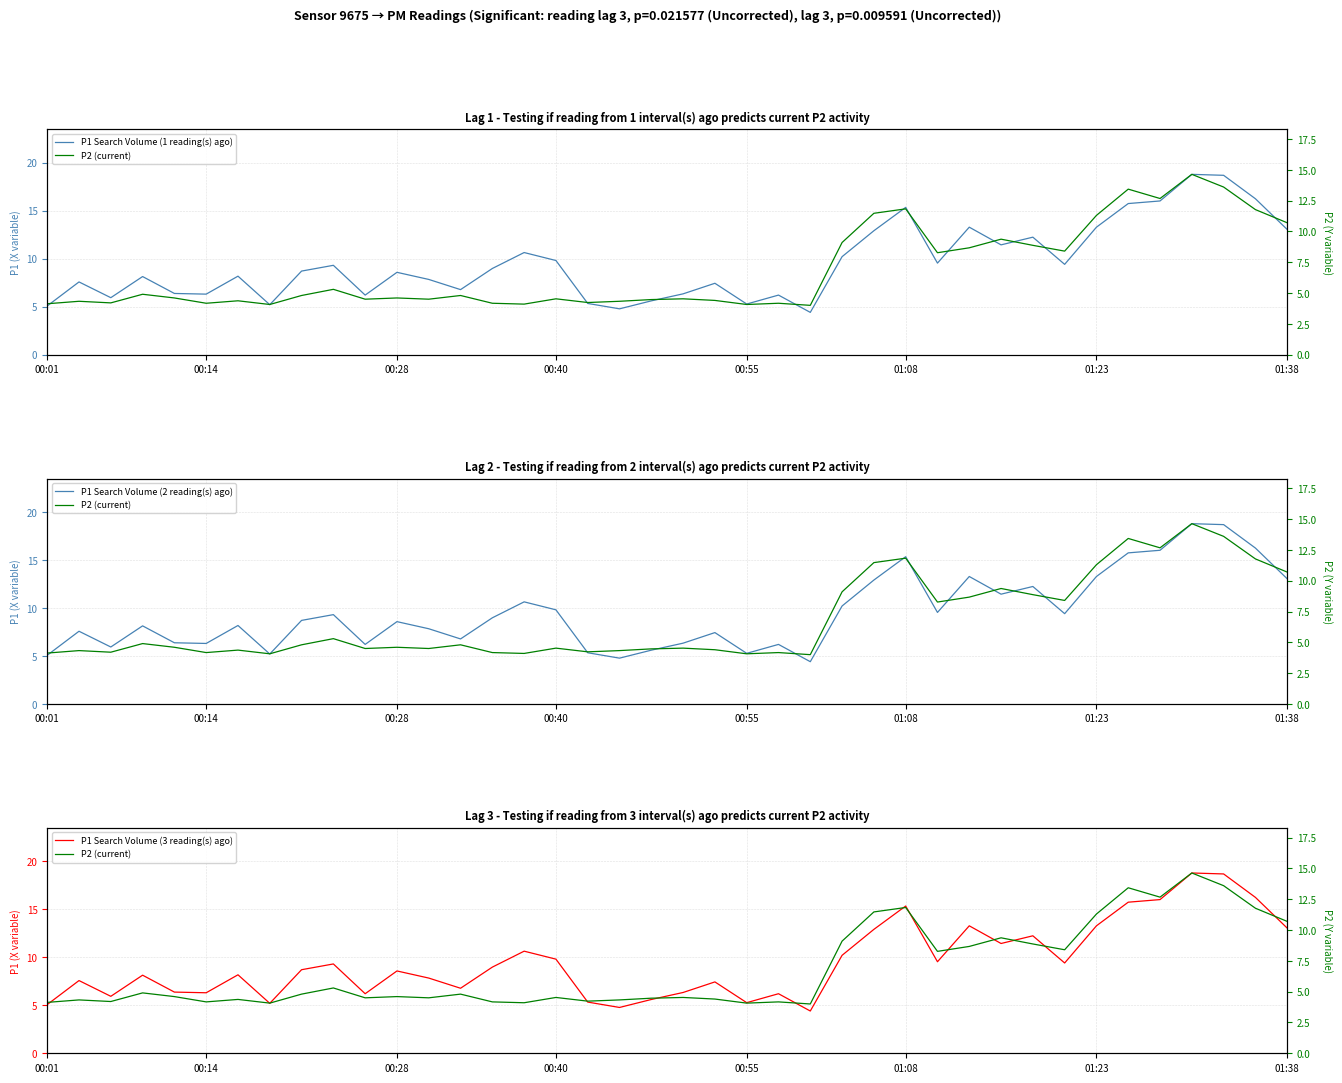

The value of P2 (current) at 8 is 4.8. True or false?

True